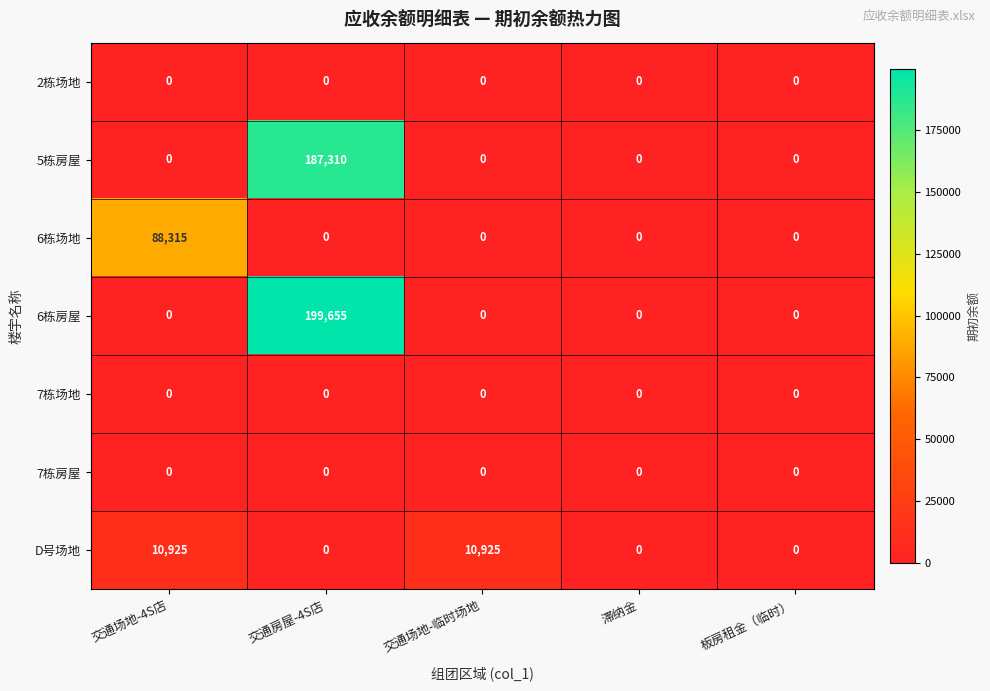

The 5栋房屋 series shows 0 at 滞纳金. True or false?

True